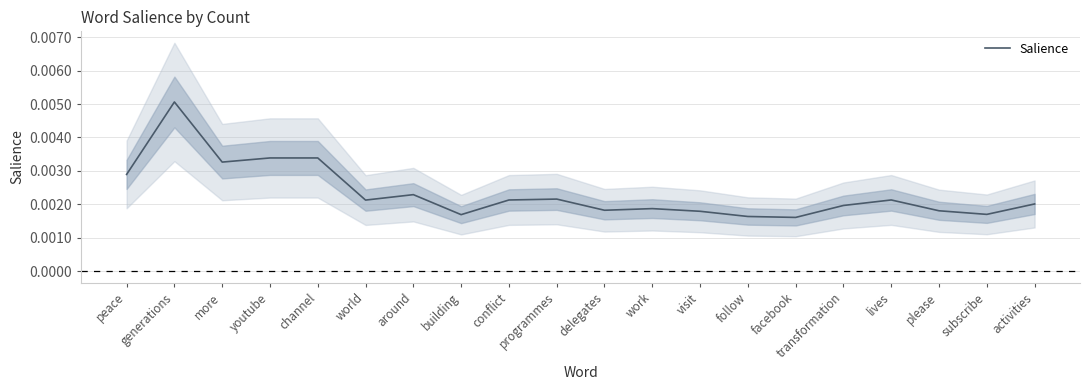

Does the chart have visible grid lines?

Yes